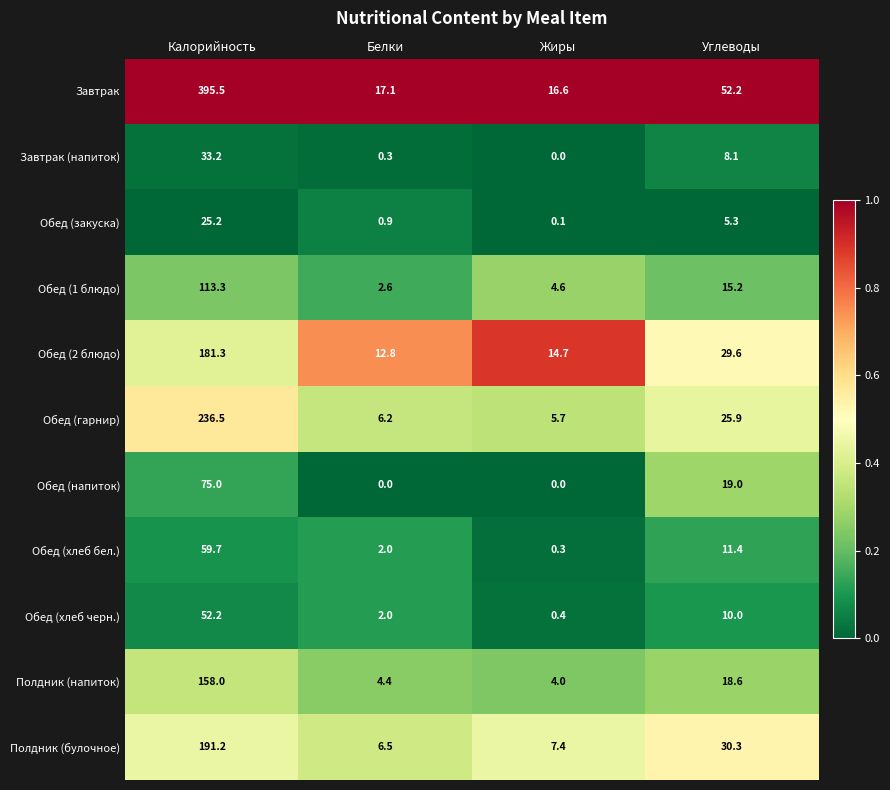

True or false: Полдник (напиток) has a value of 158.0 at Калорийность.

True